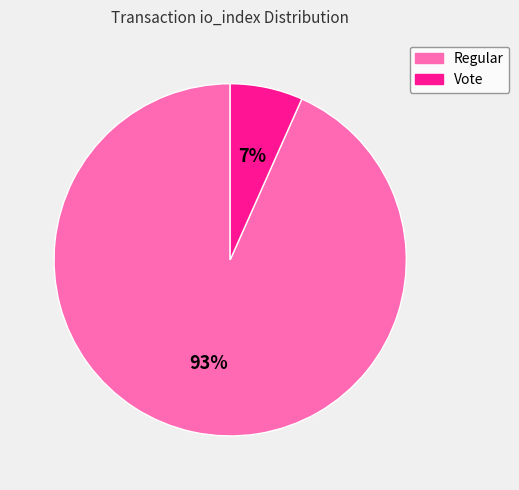

Is there any slice that represents more than half of the pie?

Yes